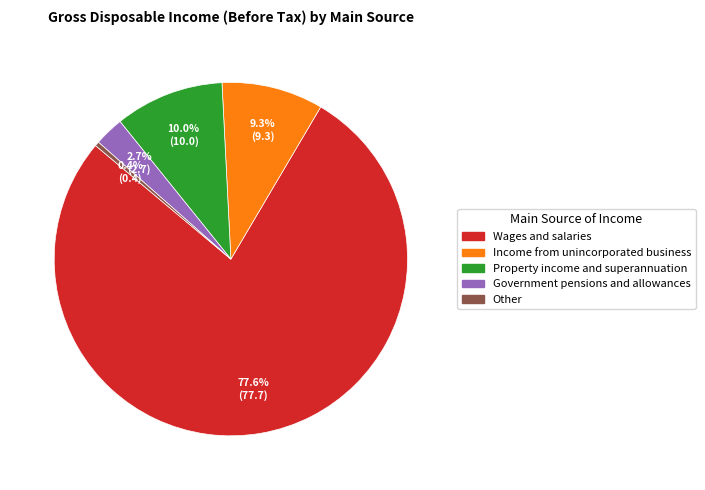

How much of the chart is everything except Property income and superannuation?

90.0%